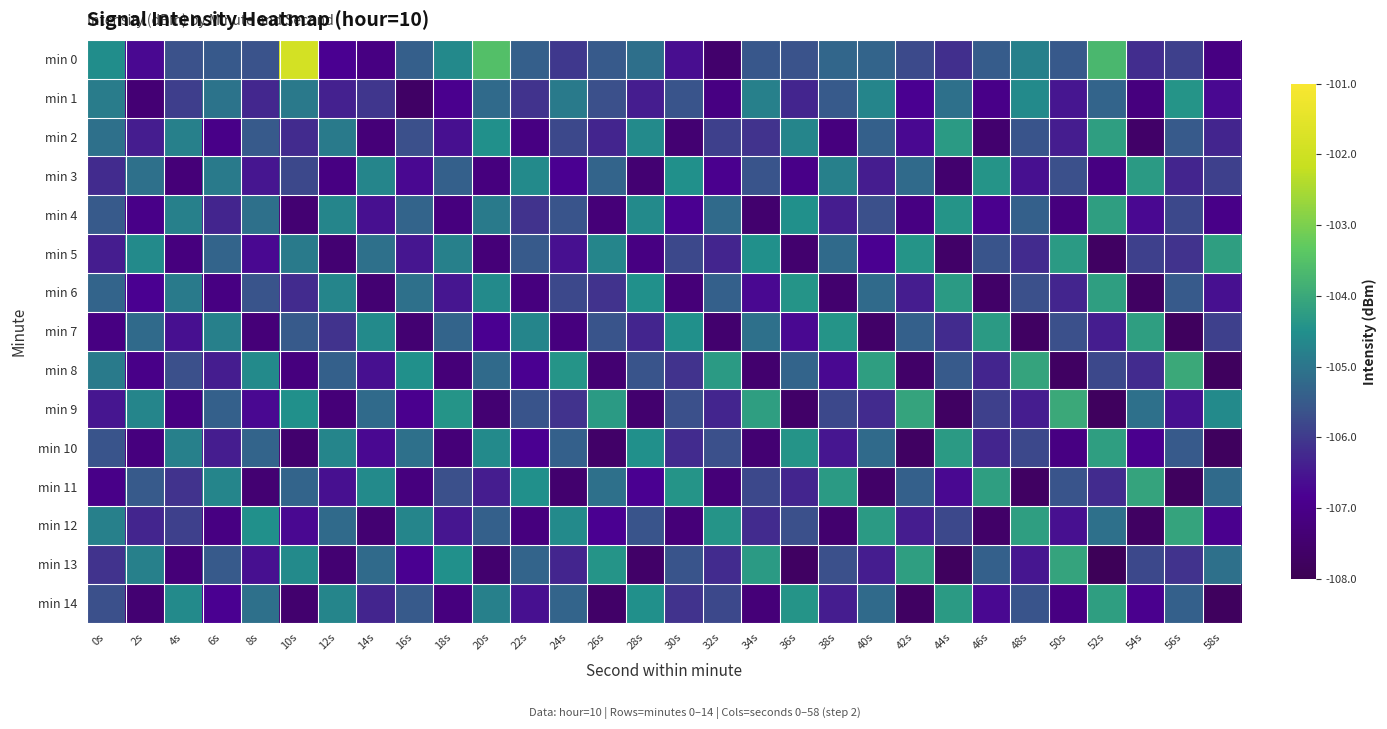

What is the total value across all series at 42s?

-1590.9